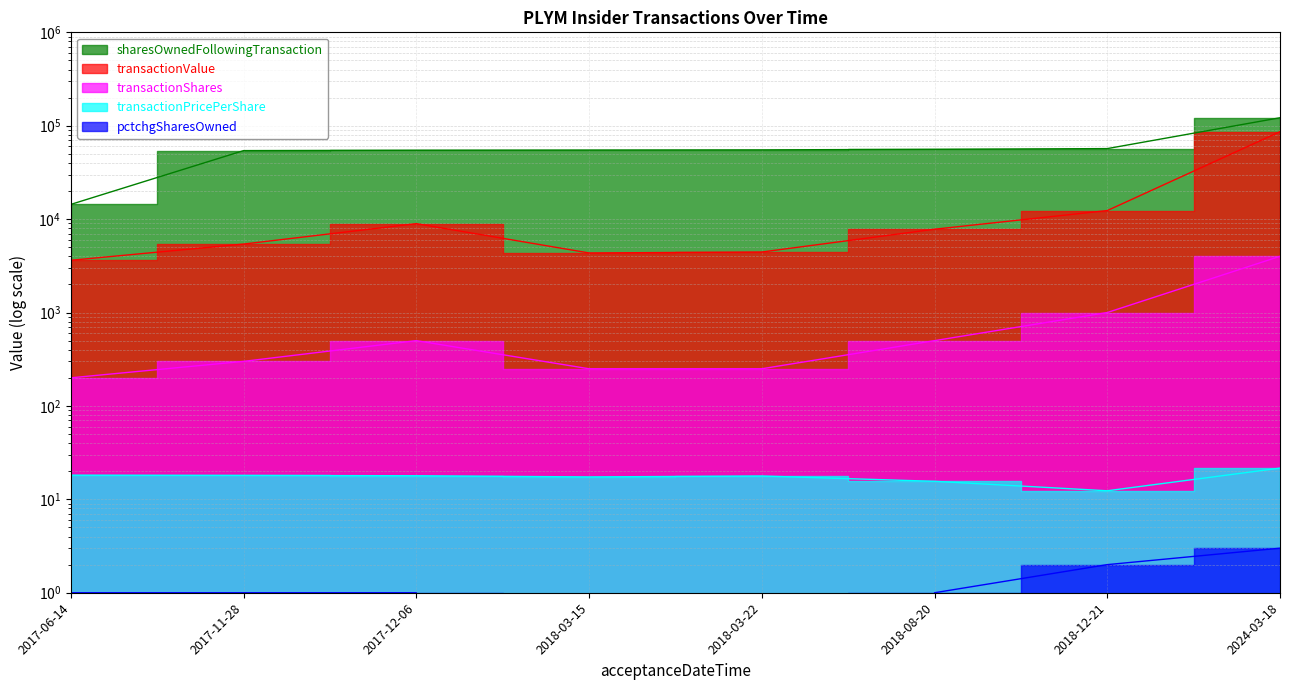

Does the chart have visible grid lines?

Yes